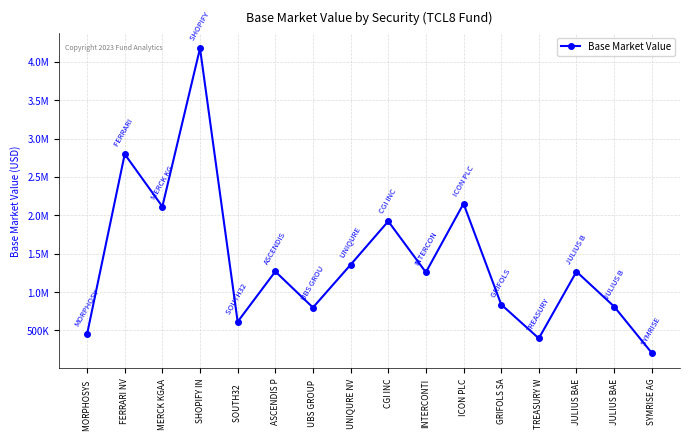

Does the chart have visible grid lines?

Yes